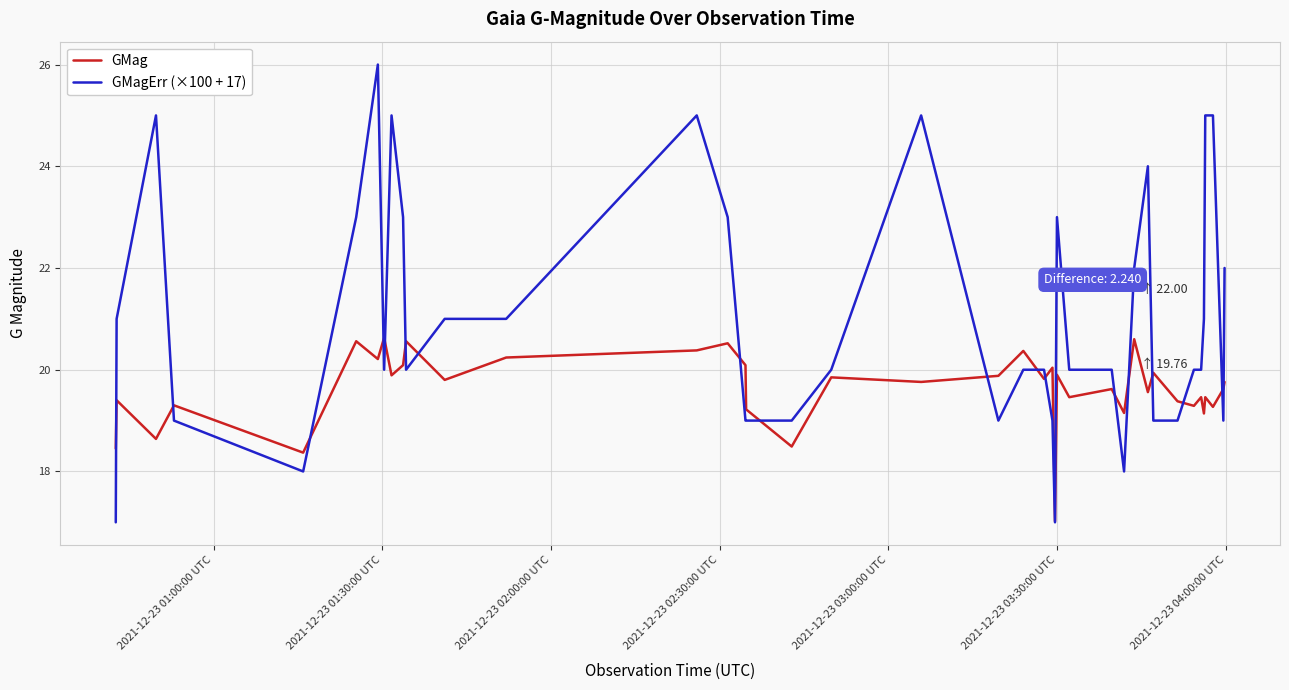

How many lines are shown in the chart?

2